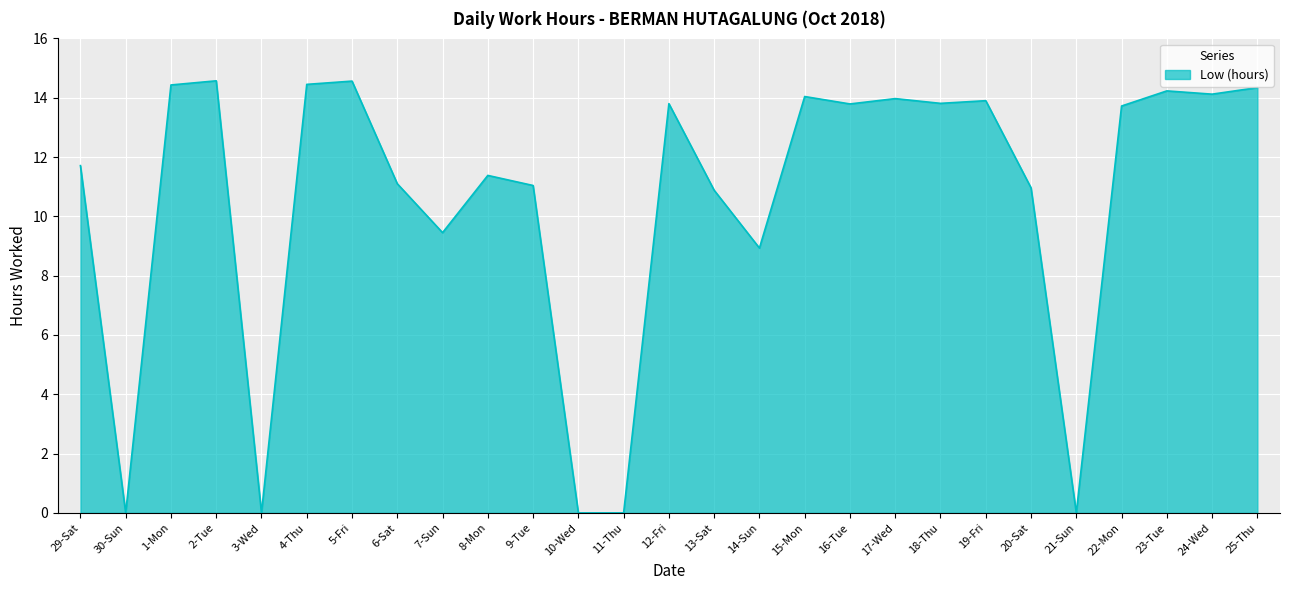

What is the greatest value displayed?

14.6